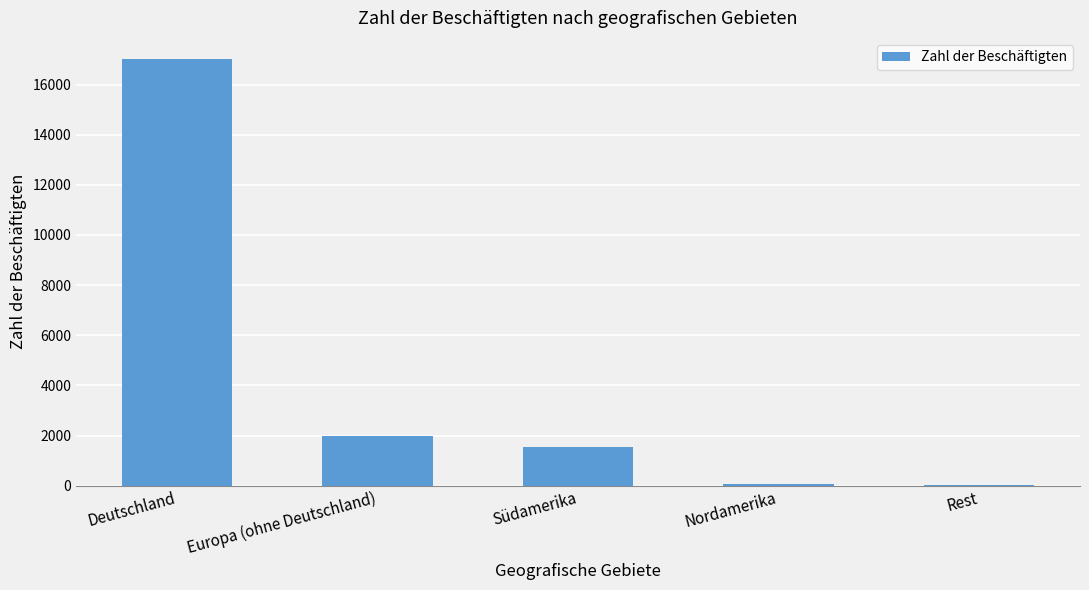

How many categories are shown in the chart?

5